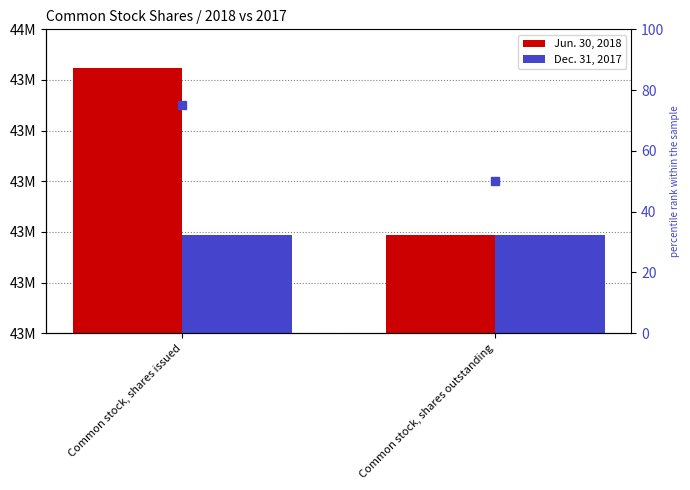

What is the sum of all Jun. 30, 2018 values?

87759082